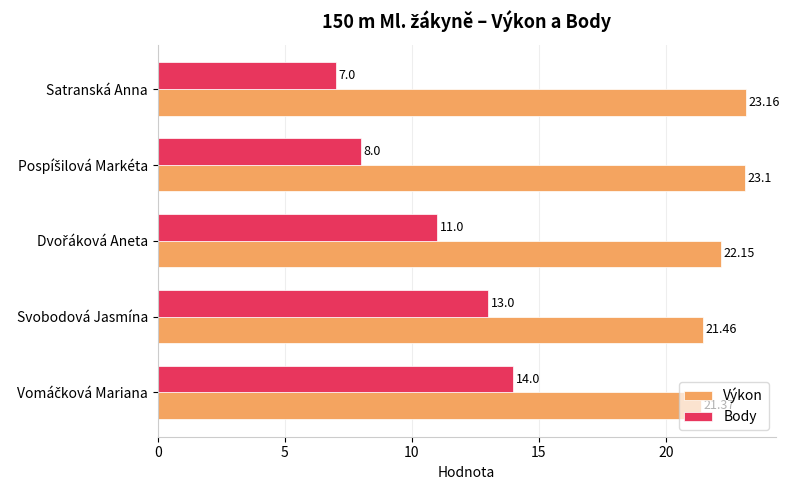

What is the average value of the Body series?

10.6